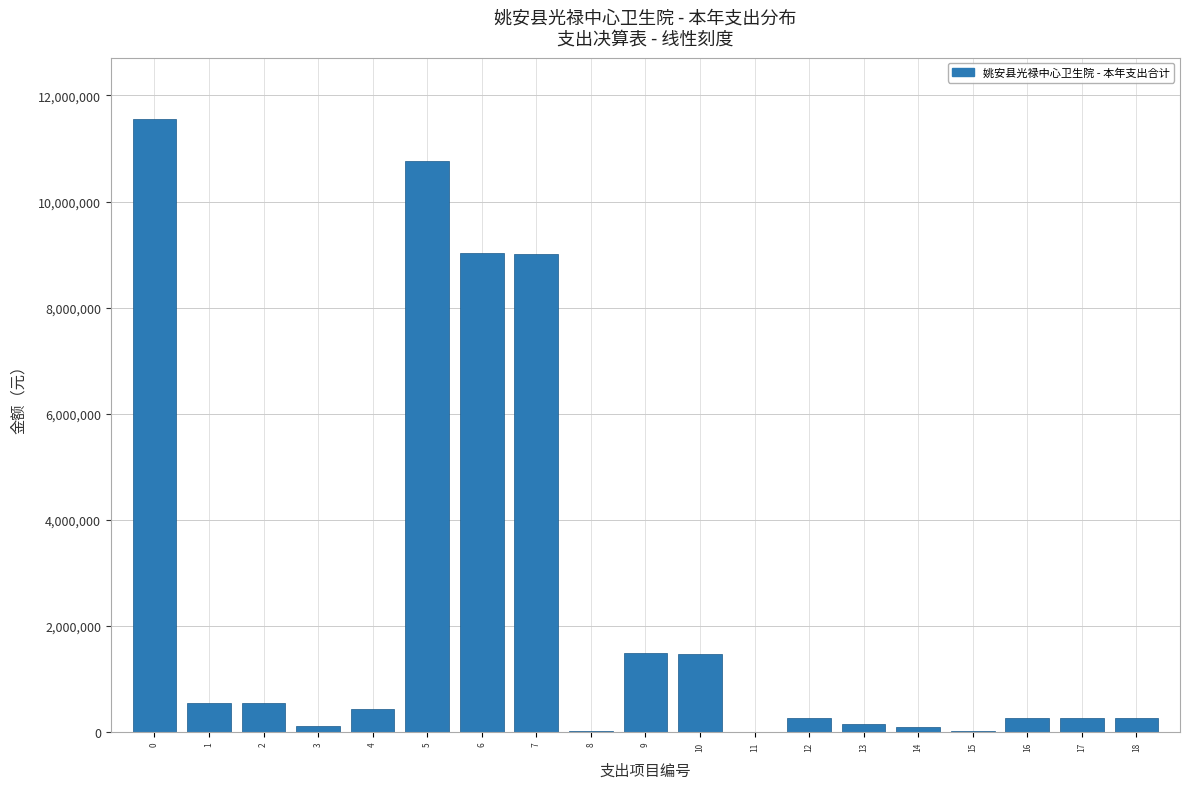

What is the greatest value displayed?

11556591.4